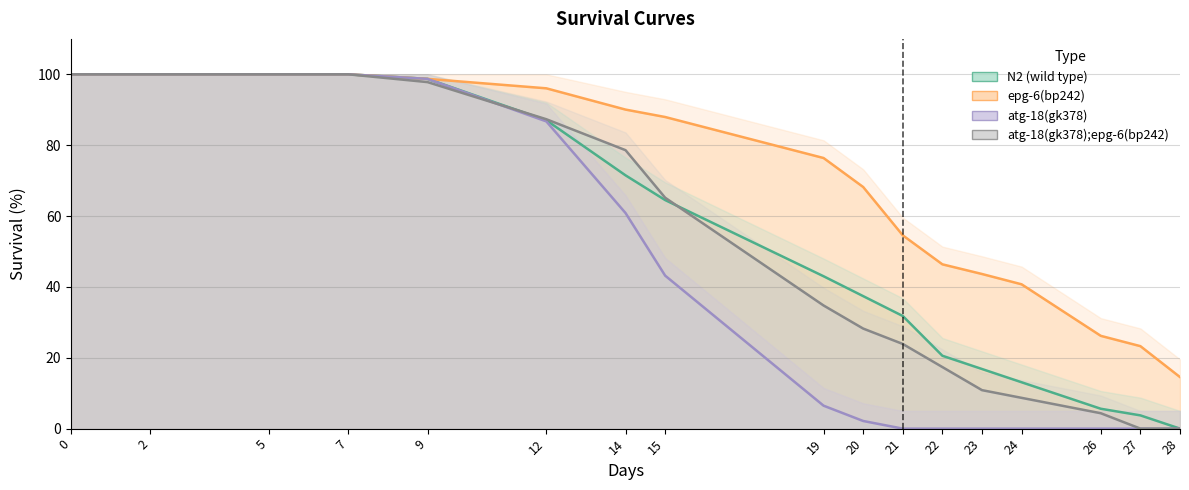

Reading left to right, what are all the values shown in this chart?

N2 (wild type): 100.0	100.0	100.0	100.0	98.7	87.0	71.5	64.5	43.0	37.4	31.8	20.6	16.8	13.1	5.6	3.7	0.0
epg-6(bp242): 100.0	100.0	100.0	100.0	98.7	96.0	90.0	88.0	76.4	68.2	54.6	46.4	43.6	40.7	26.2	23.3	14.5
atg-18(gk378): 100.0	100.0	100.0	100.0	98.7	86.7	60.9	43.2	6.5	2.2	0.0	0.0	0.0	0.0	0.0	0.0	0.0
atg-18(gk378);epg-6(bp242): 100.0	100.0	100.0	100.0	97.8	87.3	78.6	65.2	34.8	28.2	23.9	17.4	10.9	8.7	4.3	0.0	0.0